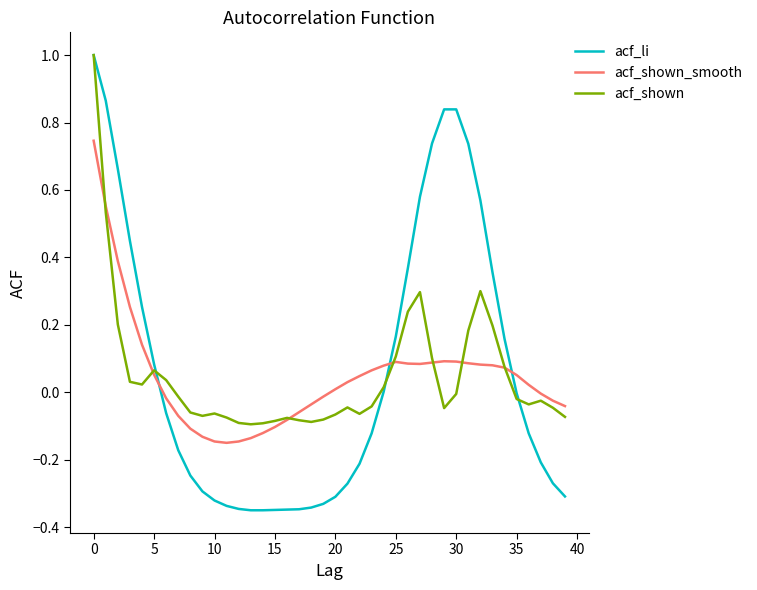

What is the maximum value shown in the chart?

1.0